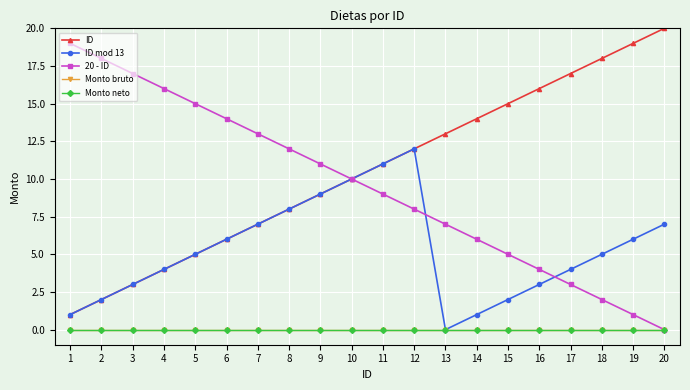

Reading right to left, transcribe all the data shown in this chart.

ID: 20	19	18	17	16	15	14	13	12	11	10	9	8	7	6	5	4	3	2	1
ID mod 13: 7	6	5	4	3	2	1	0	12	11	10	9	8	7	6	5	4	3	2	1
20 - ID: 0	1	2	3	4	5	6	7	8	9	10	11	12	13	14	15	16	17	18	19
Monto bruto: 0	0	0	0	0	0	0	0	0	0	0	0	0	0	0	0	0	0	0	0
Monto neto: 0	0	0	0	0	0	0	0	0	0	0	0	0	0	0	0	0	0	0	0